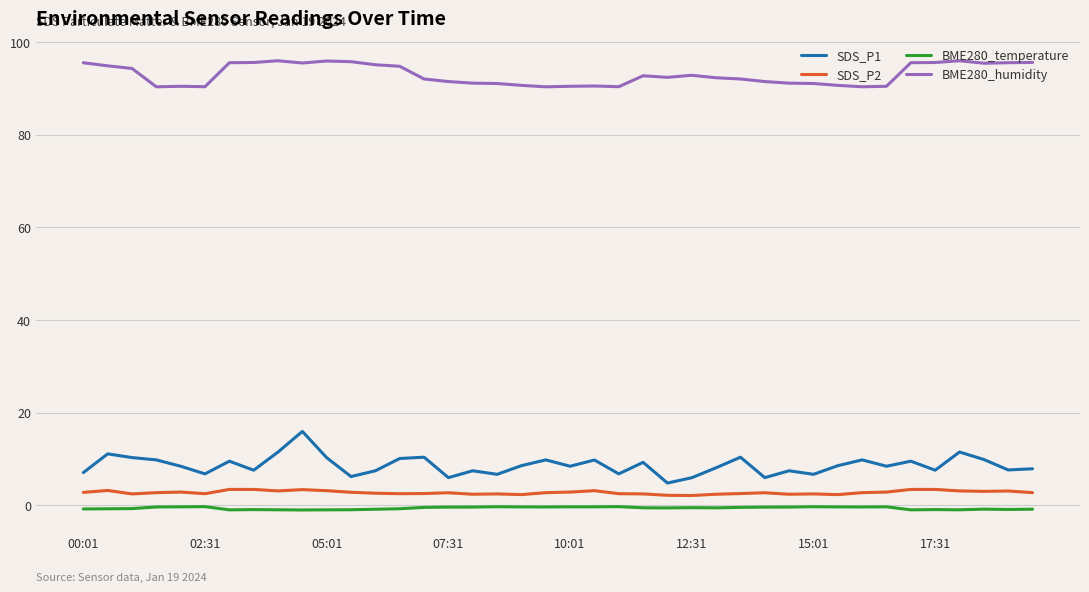

True or false: SDS_P1 and BME280_humidity intersect in this chart.

False